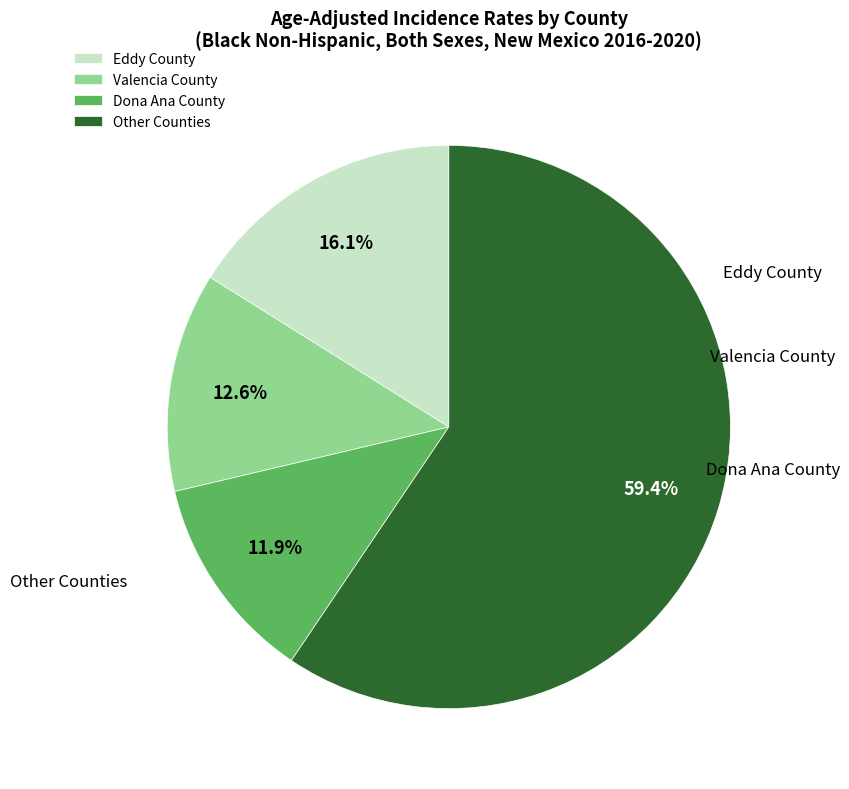

To the nearest percent, what percentage of the pie is Eddy County?

16%